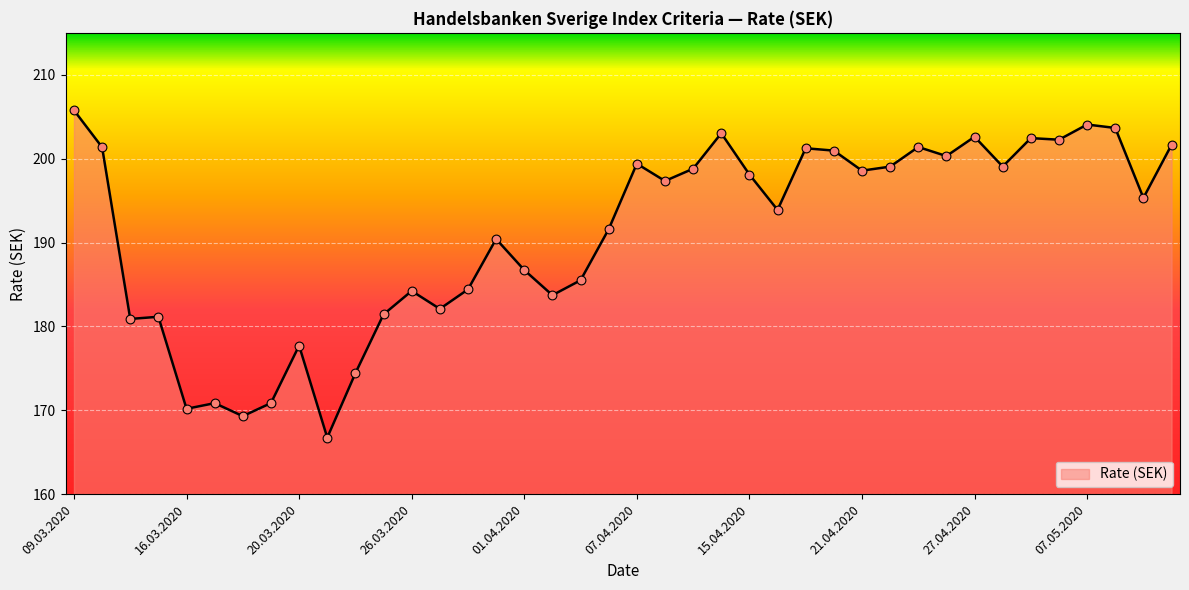

What is the smallest value displayed?

166.7